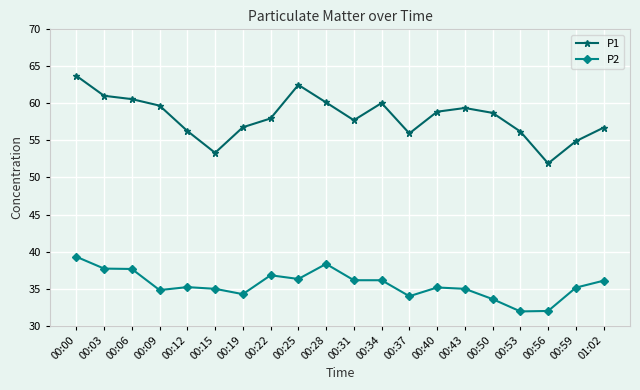

How many distinct data groups are displayed?

2